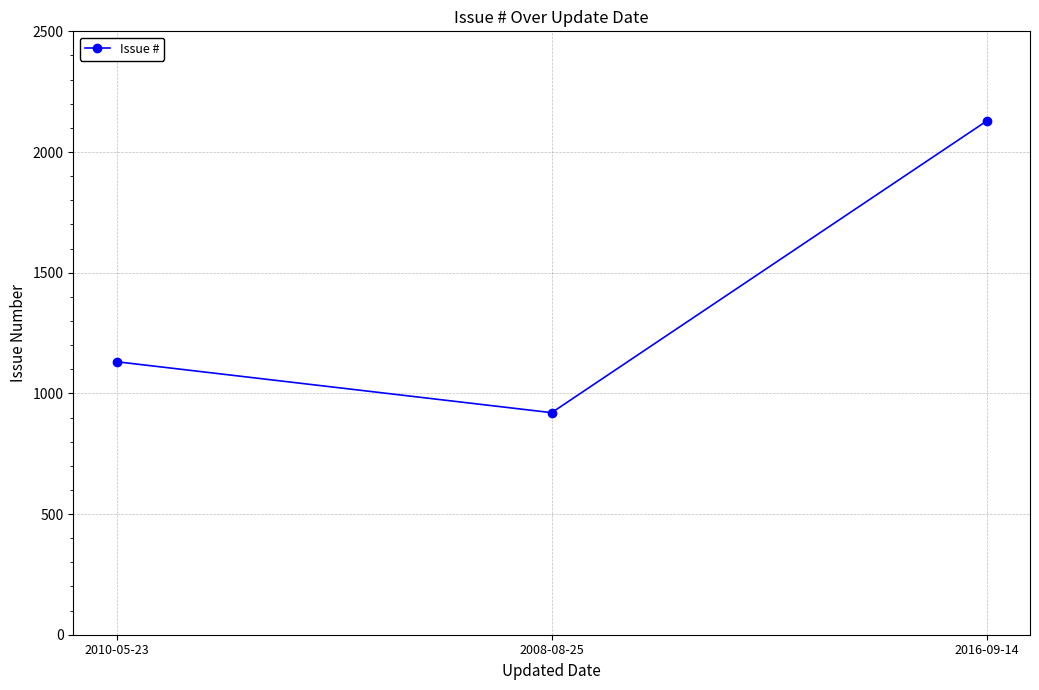

Rank the categories by value from highest to lowest.

2016-09-14, 2010-05-23, 2008-08-25